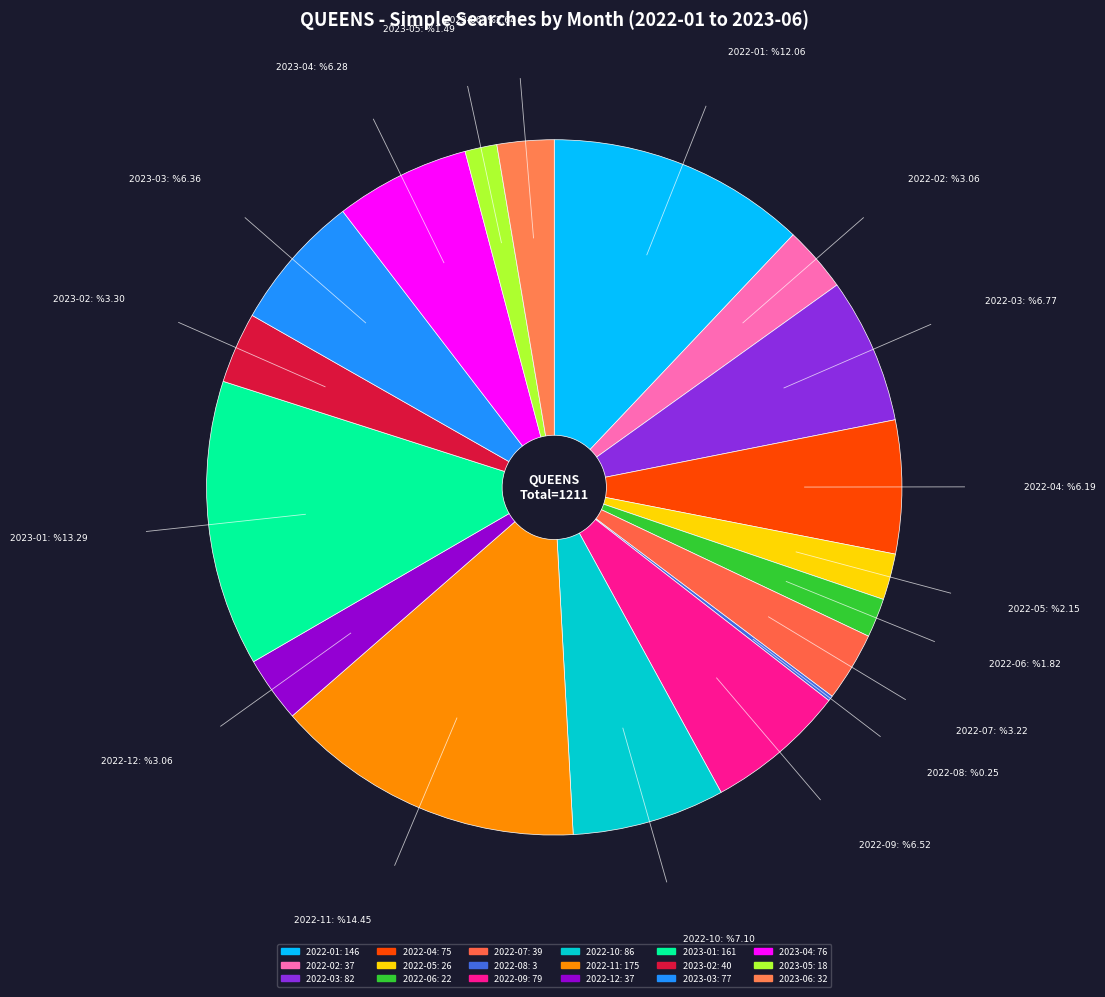

How many slices are in this pie chart?

18